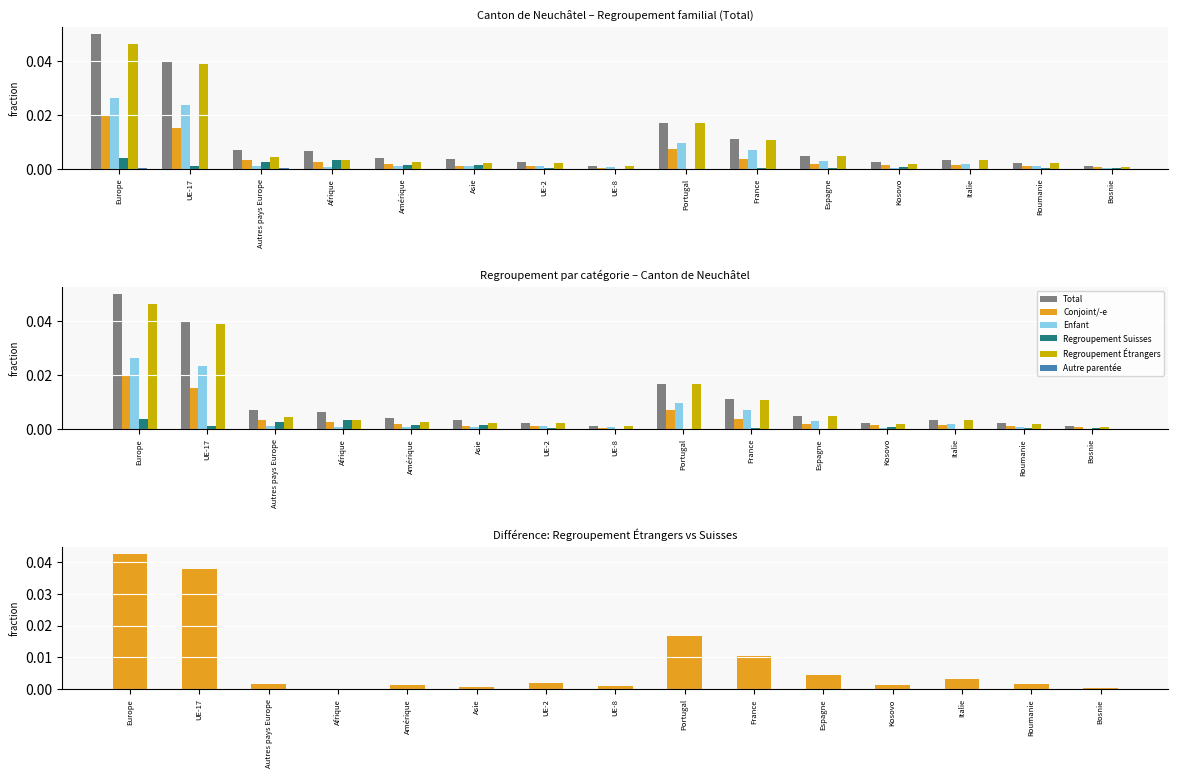

What are all the series names shown in the legend?

Total, Conjoint/-e, Enfant, Regroupement Suisses, Regroupement Étrangers, Autre parentée